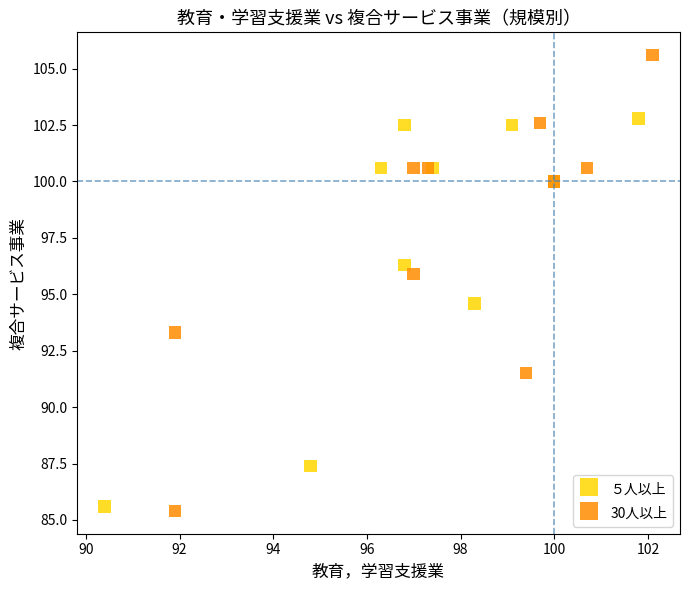

Which series reaches the maximum Y coordinate?

30人以上